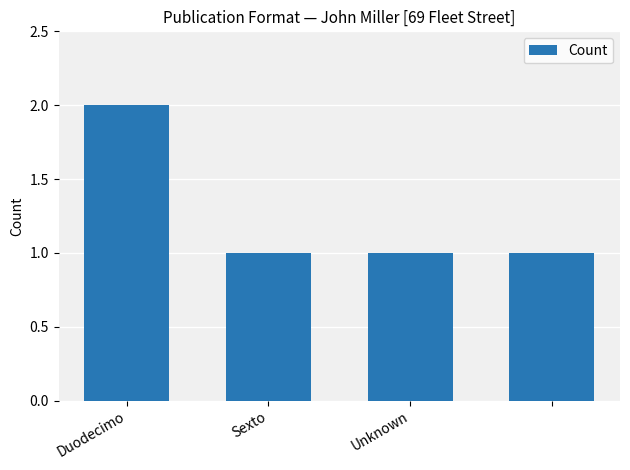

What is the value of the 3rd bar from the left?

1